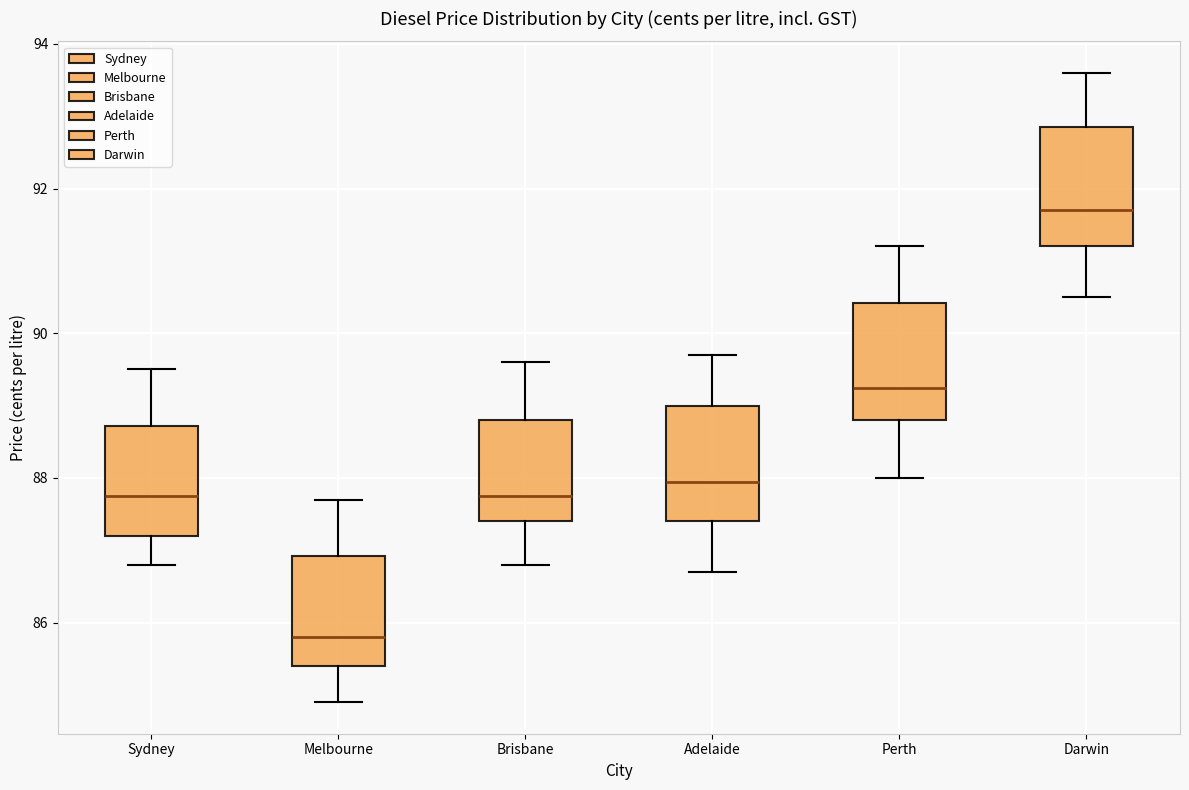

Where does the upper whisker of the box for Perth end on the y-axis? The values are not printed on the chart, so give them approximately, as read against the axis.

91.2